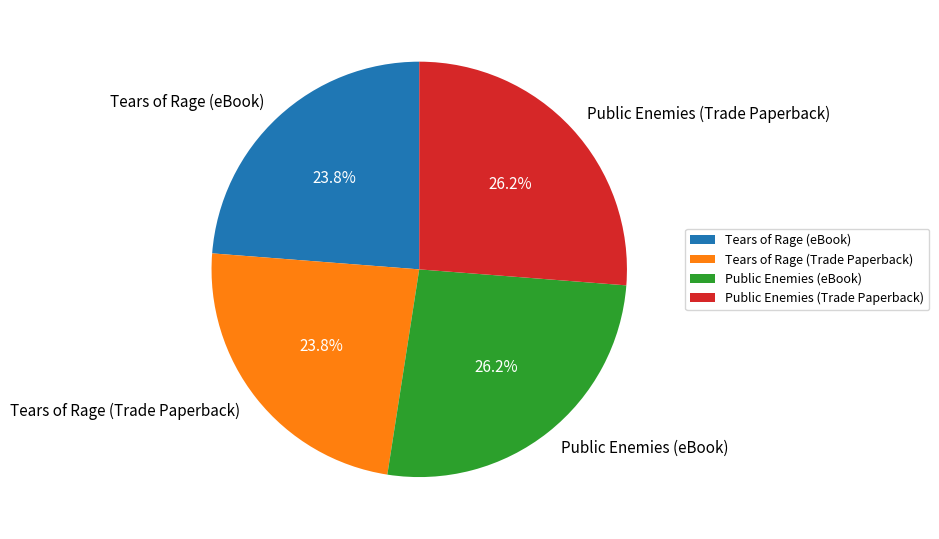

What portion of the pie excludes Public Enemies (Trade Paperback)?

73.8%